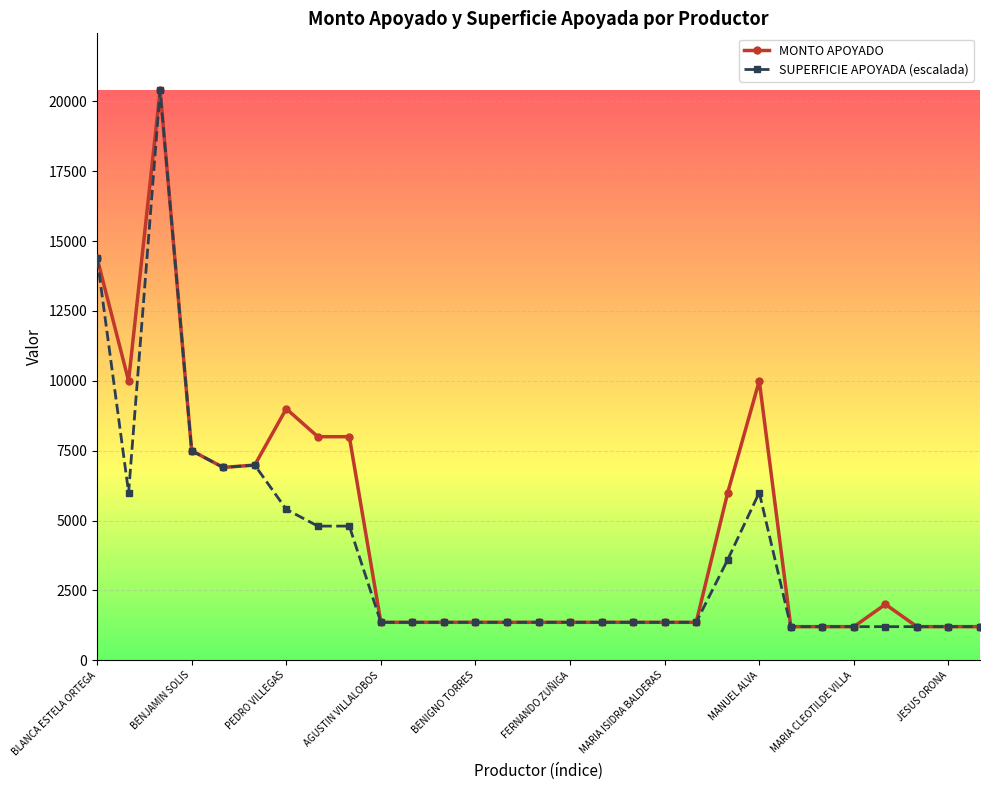

True or false: MONTO APOYADO has more than 2 interior local peaks.

True